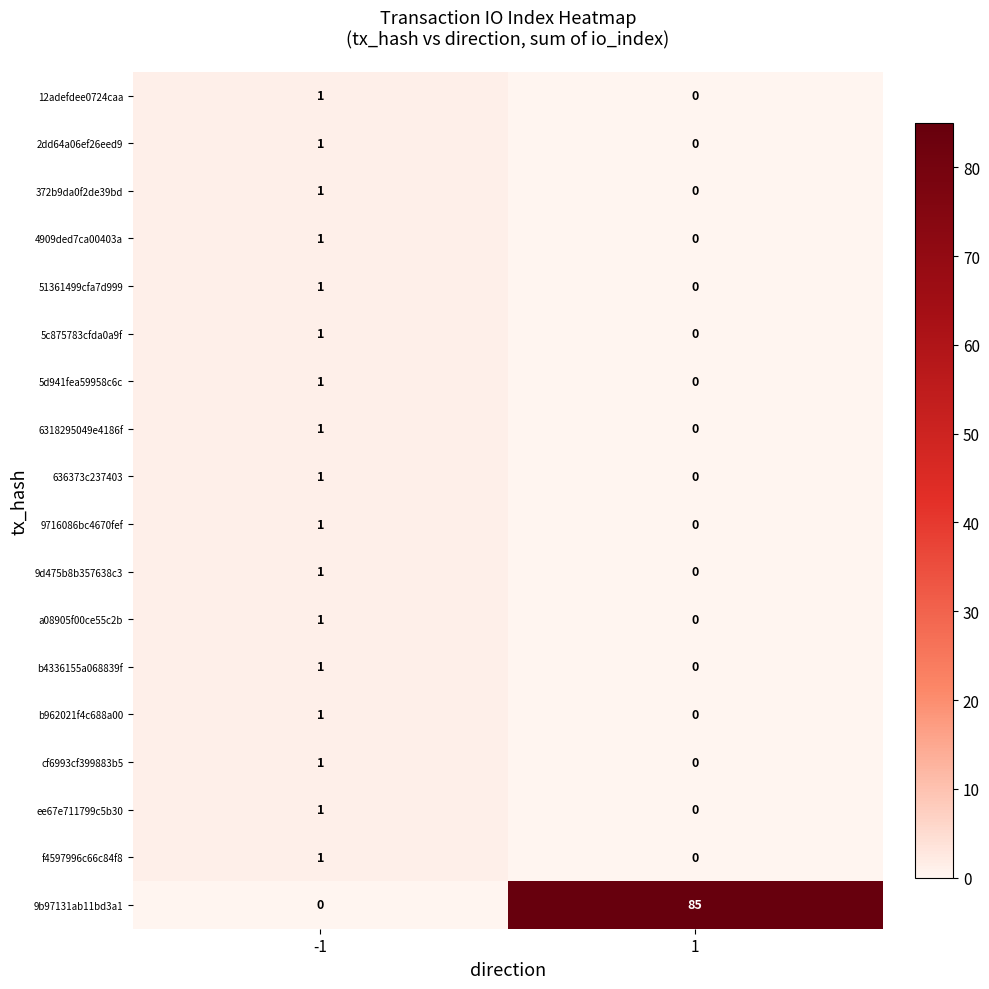

Which series has the largest total across all categories?

9b97131ab11bd3a1